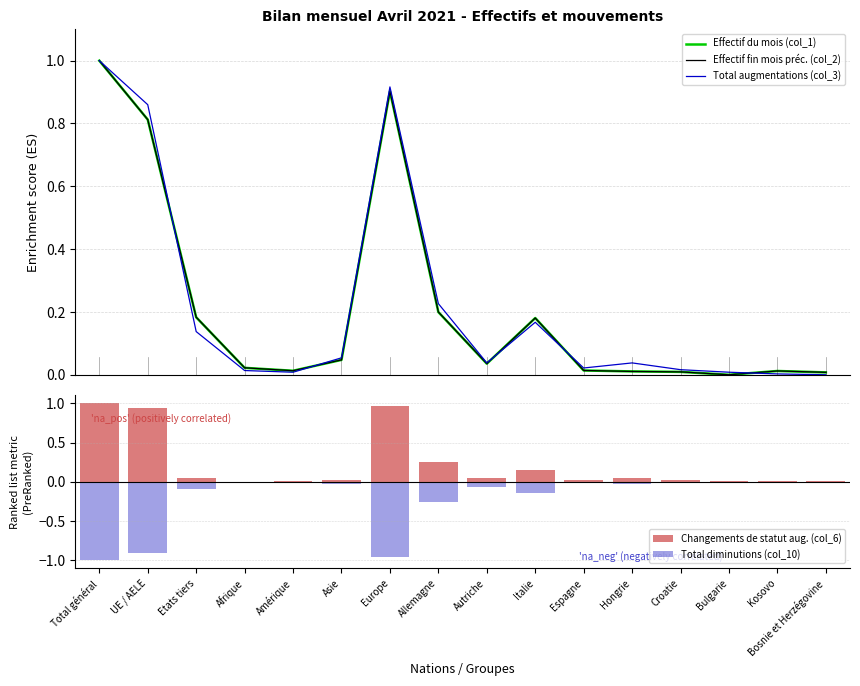

What is the sum of the Total diminutions (col_10) values at Etats tiers and Afrique?

-0.1